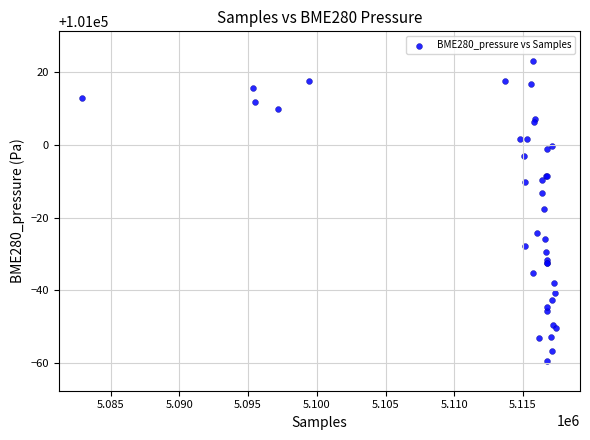

What Y value in the scatter plot is closest to 100981?

100982.3